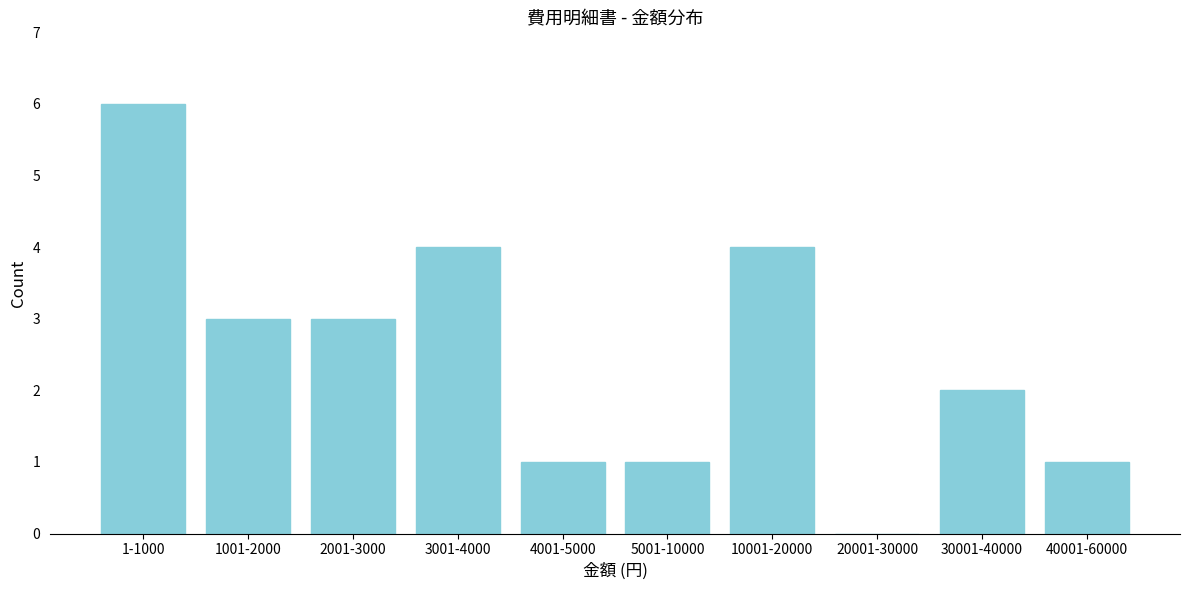

Reading right to left, list all the values displayed in this chart.

40001-60000=1	30001-40000=2	20001-30000=0	10001-20000=4	5001-10000=1	4001-5000=1	3001-4000=4	2001-3000=3	1001-2000=3	1-1000=6